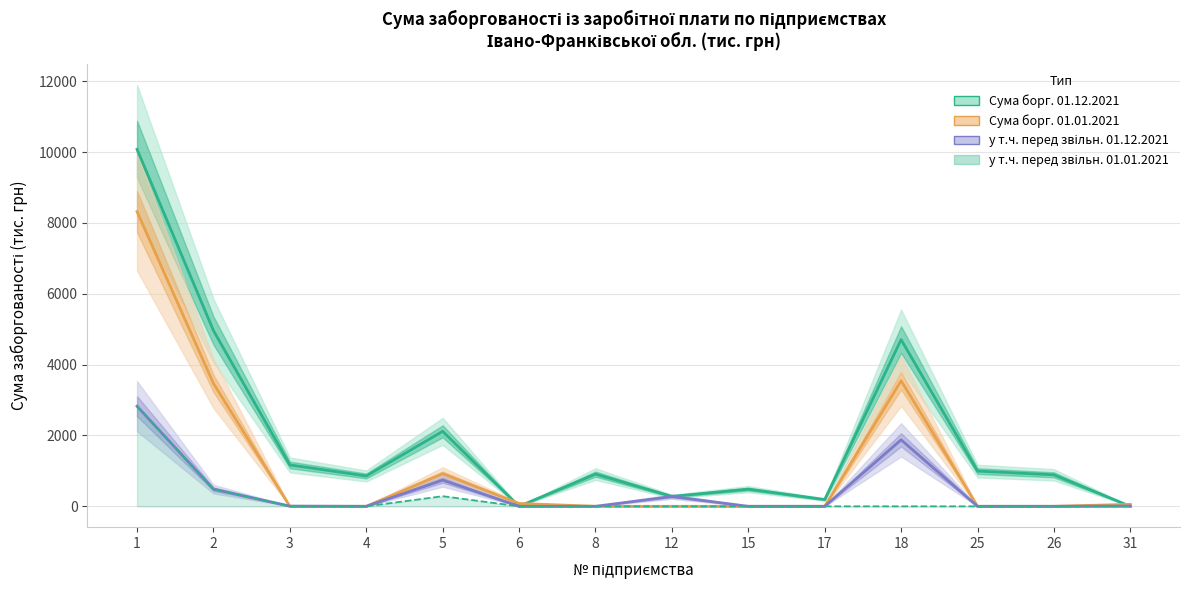

Rank the series by their maximum value, from lowest to highest.

у т.ч. перед звільн. 01.01.2021, у т.ч. перед звільн. 01.12.2021, Сума борг. 01.01.2021, Сума борг. 01.12.2021